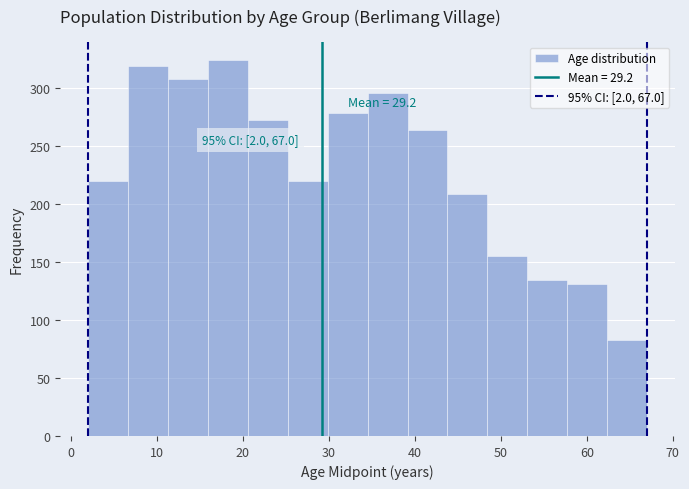

Over which range of the x-axis is the bar tallest?

16 to 21